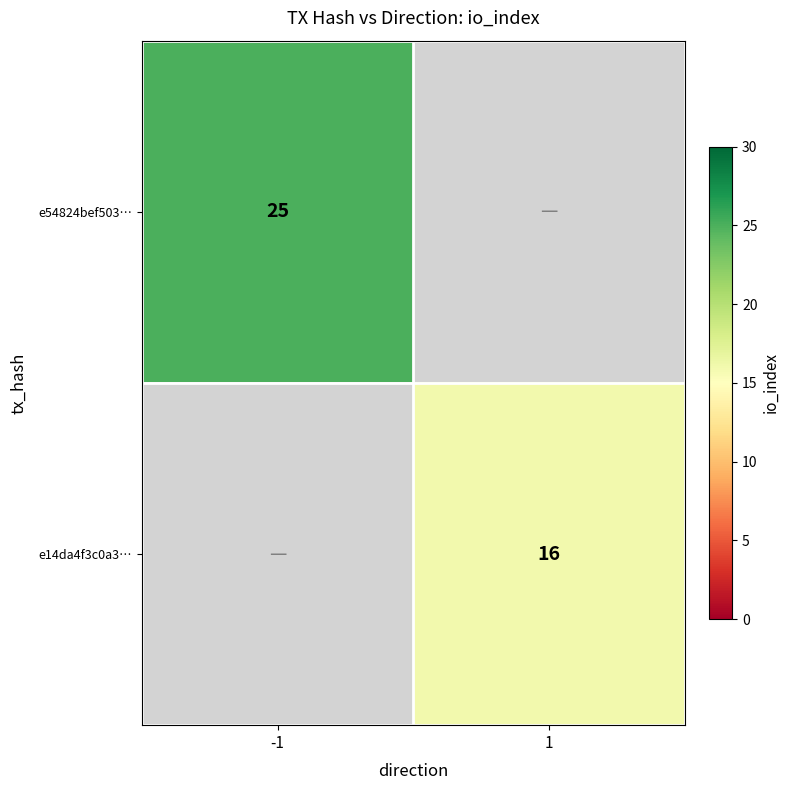

True or false: e54824bef503… has a value of 14 at -1.

False